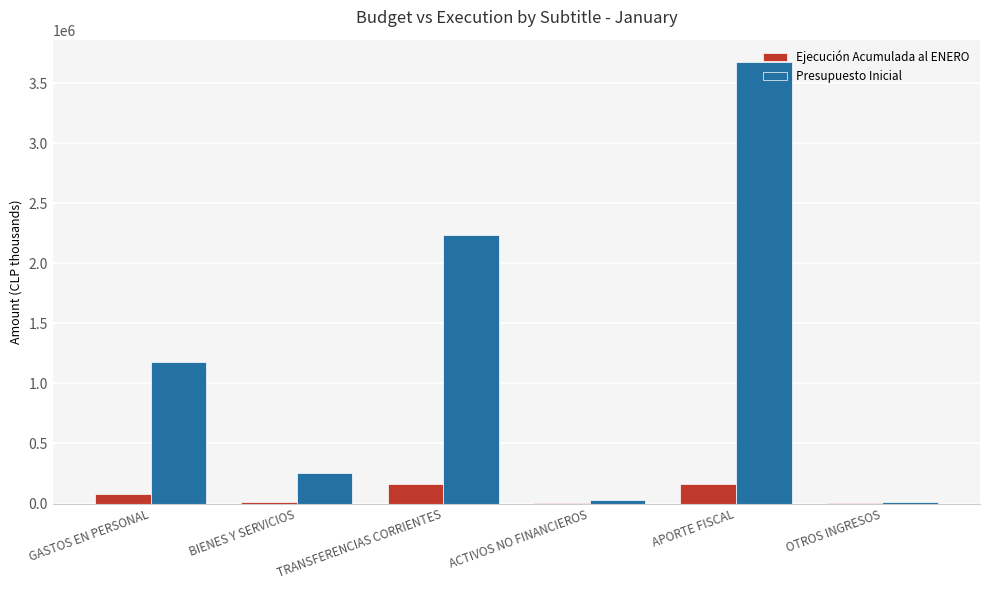

What is the sum of all Presupuesto Inicial values?

7387598